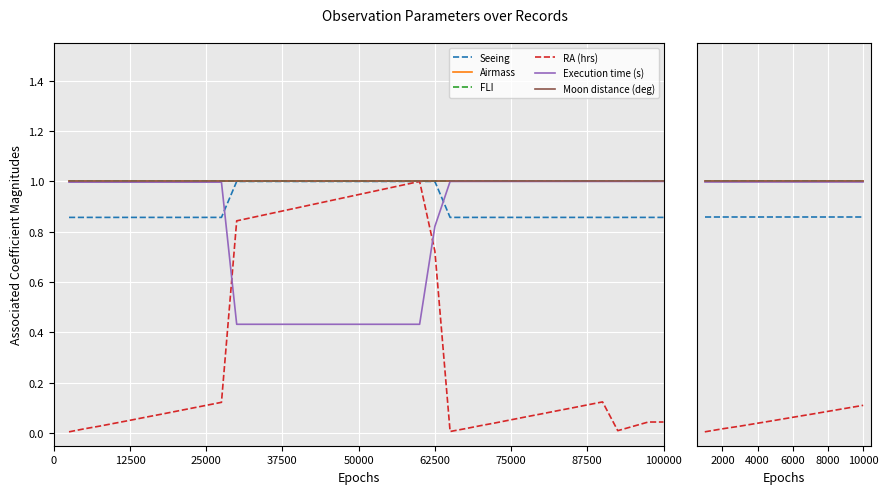

Which series has the largest range (max minus min)?

RA (hrs)